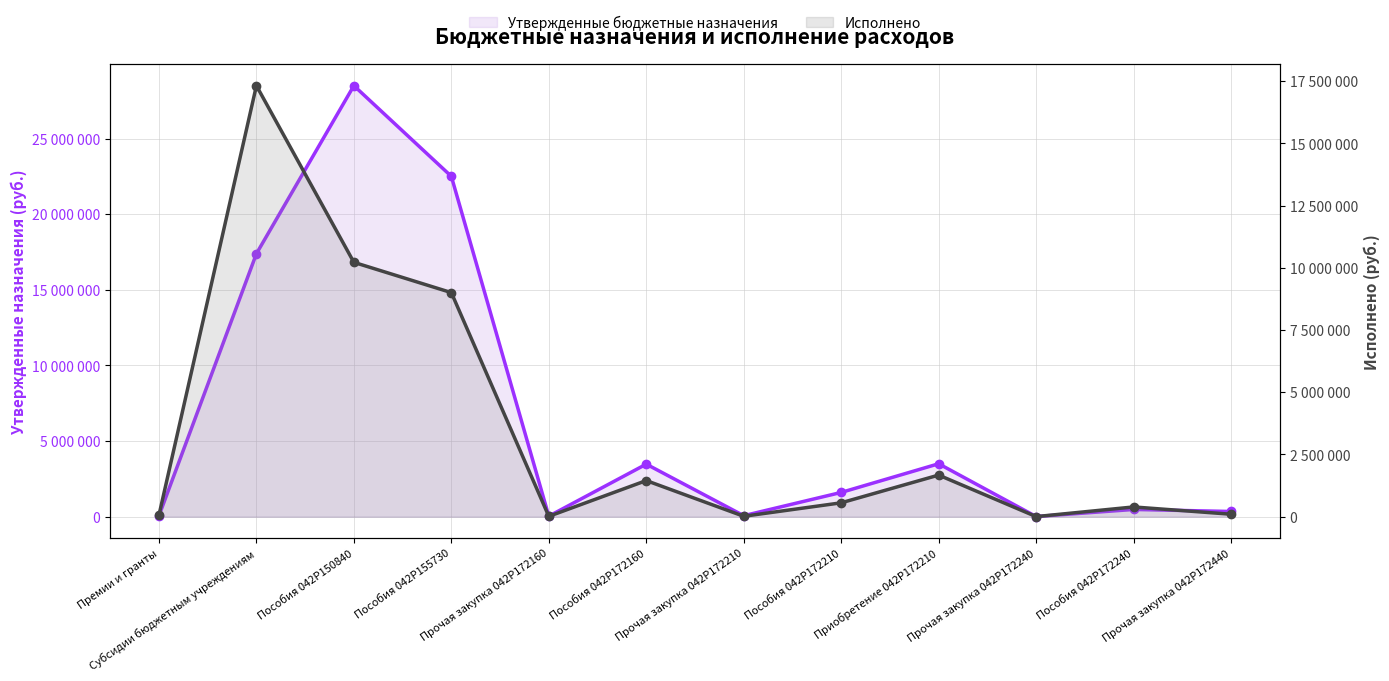

Reading left to right, extract all data points from this chart.

Утвержденные бюджетные назначения: Премии и гранты=60900.0	Субсидии бюджетным учреждениям=17392000.0	Пособия 042P150840=28502400.0	Пособия 042P155730=22506300.0	Прочая закупка 042P172160=35000.0	Пособия 042P172160=3474200.0	Прочая закупка 042P172210=66500.0	Пособия 042P172210=1604700.0	Приобретение 042P172210=3500000.0	Прочая закупка 042P172240=9400.0	Пособия 042P172240=478800.0	Прочая закупка 042P172440=343900.0
Исполнено: Премии и гранты=60768.6	Субсидии бюджетным учреждениям=17321998.2	Пособия 042P150840=10222039.1	Пособия 042P155730=9005609.4	Прочая закупка 042P172160=14036.5	Пособия 042P172160=1451736.0	Прочая закупка 042P172210=16608.2	Пособия 042P172210=558042.0	Приобретение 042P172210=1672333.0	Прочая закупка 042P172240=3801.7	Пособия 042P172240=391926.0	Прочая закупка 042P172440=98875.8